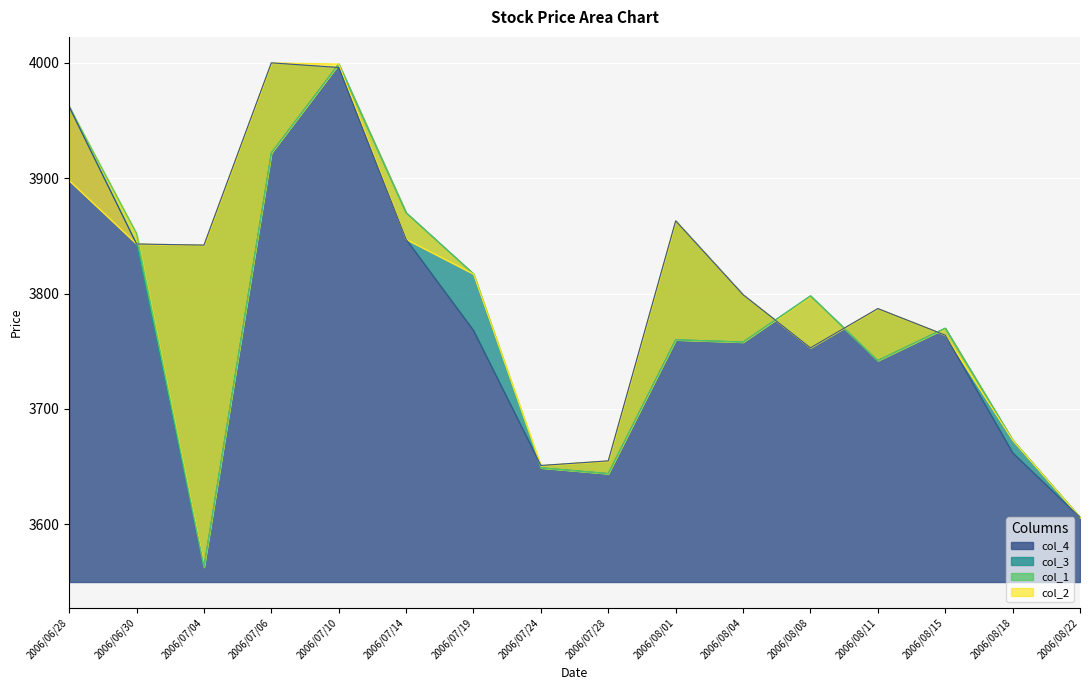

List the series in order of their peak value, lowest first.

col_3, col_1, col_4, col_2